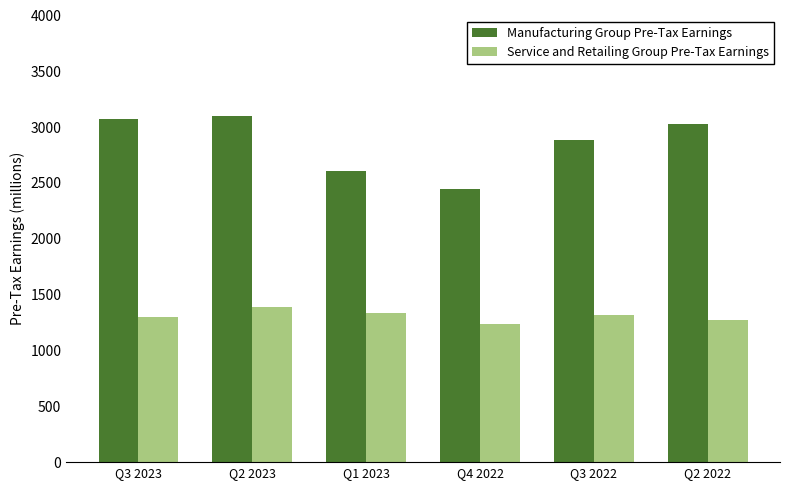

What is the label of the 4th bar from the right?

Q1 2023